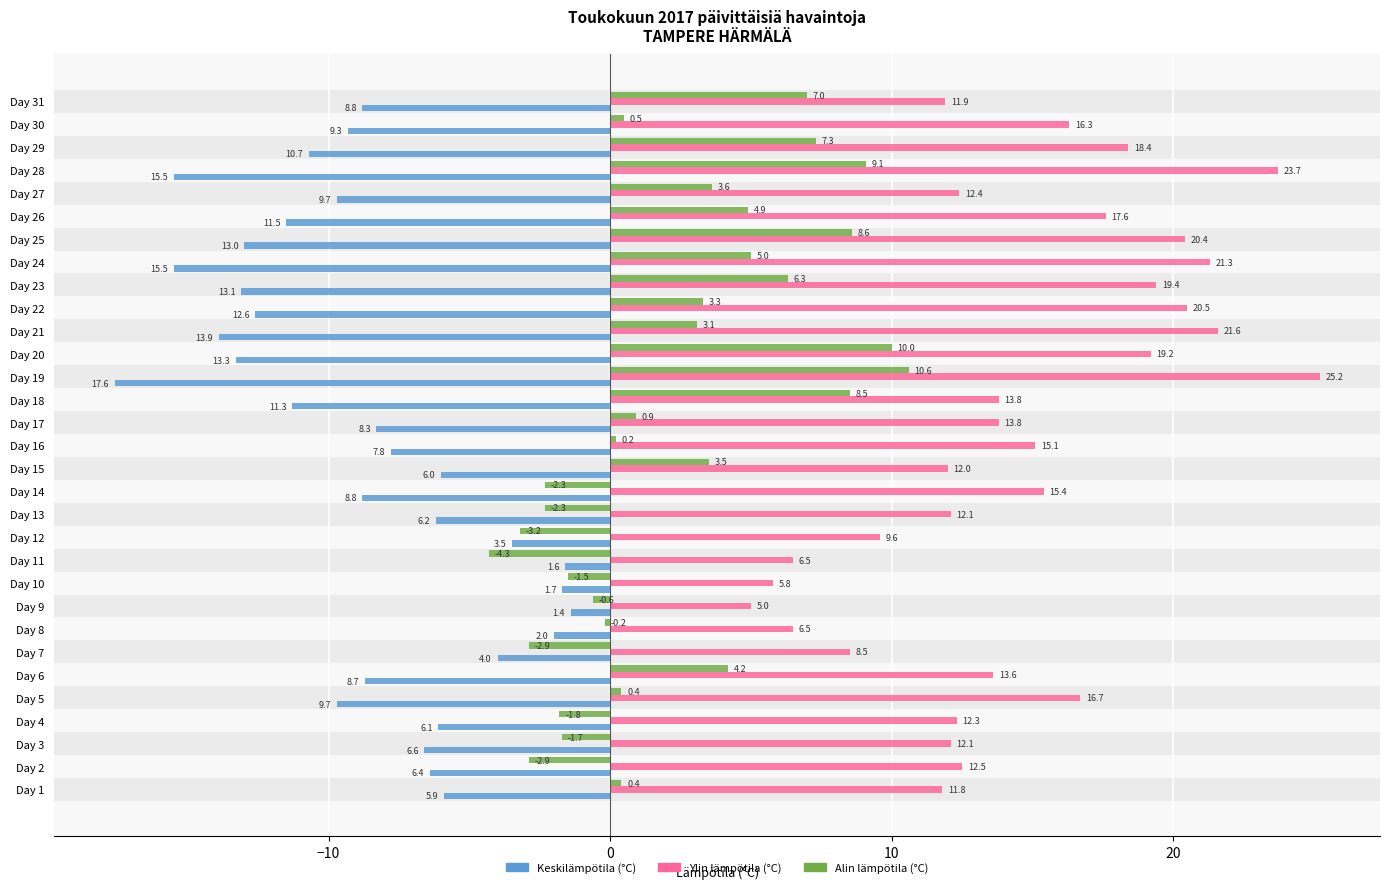

Which label corresponds to the smallest value in the chart?

Day 19